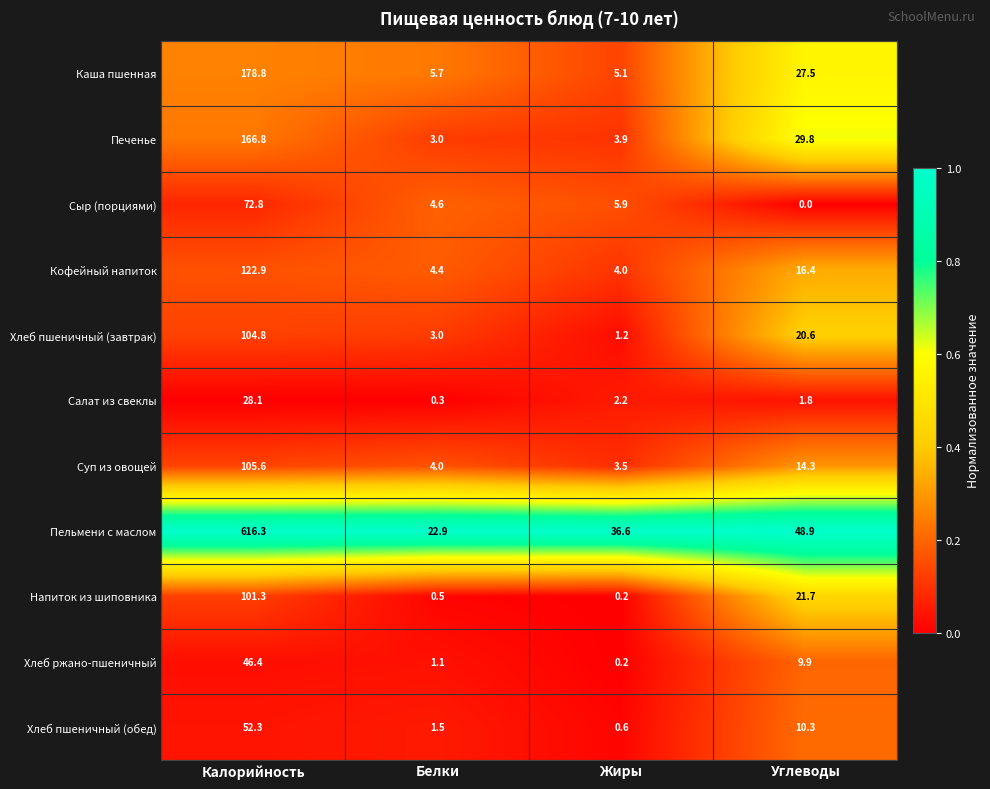

The value of Печенье at Белки is 3.0. True or false?

True